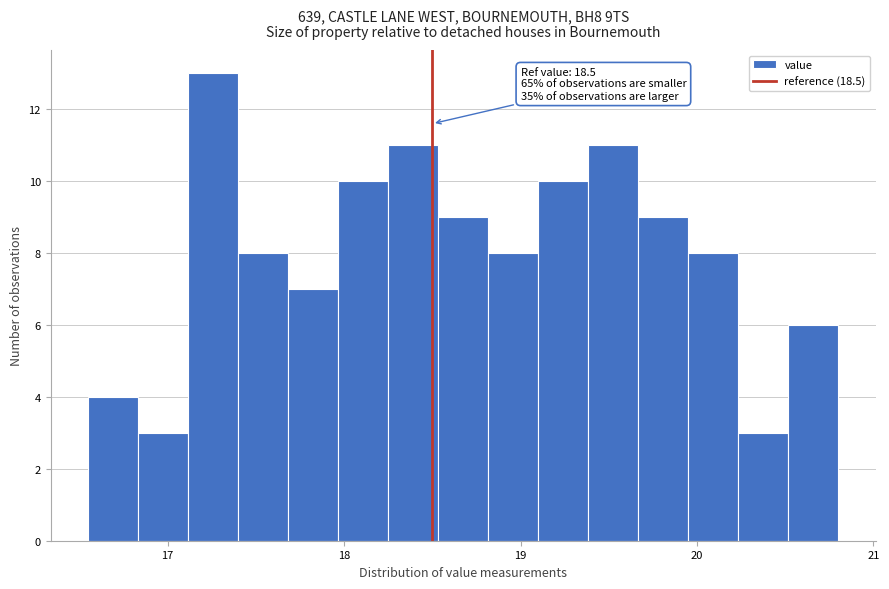

Around what value on the x-axis is the tallest bar? Give the approximate position of its centre, as read against the axis.

17.3